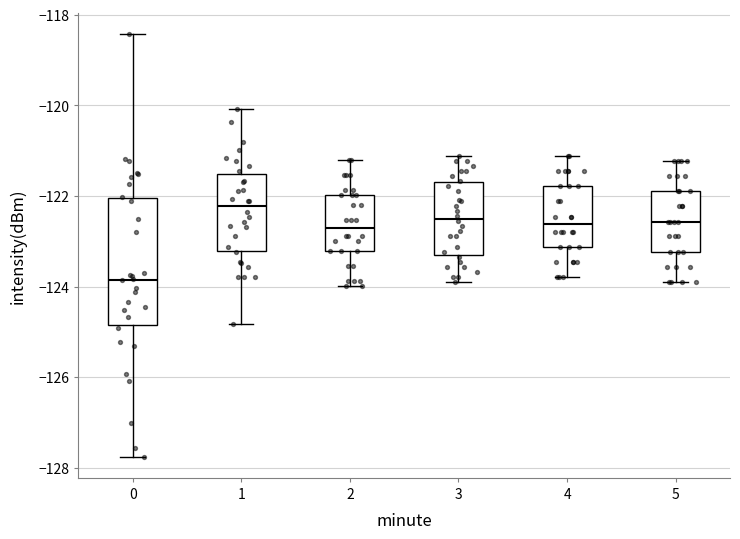

Which box's median line is the lowest?

0